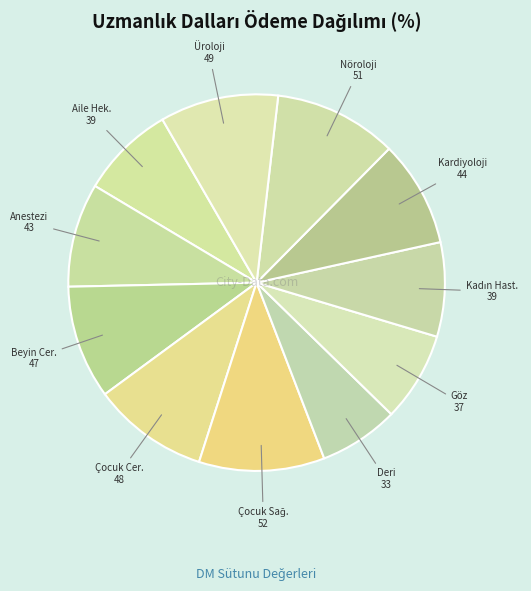

How many segments does this pie chart have?

11